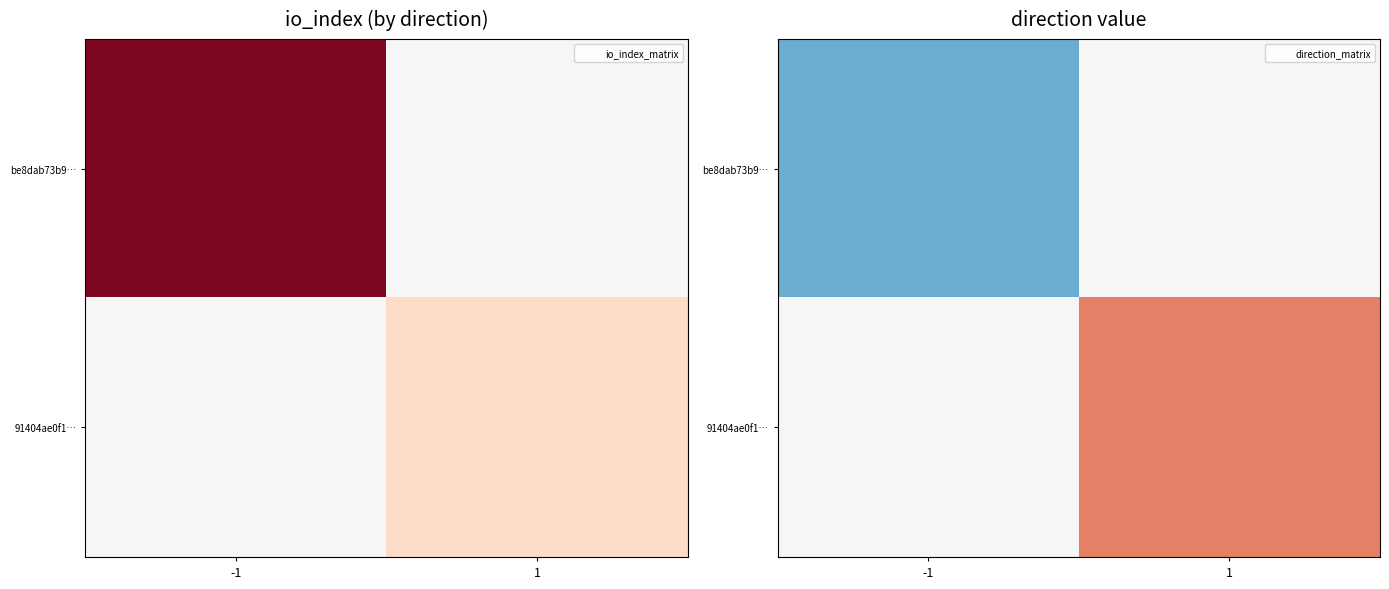

Is the value of be8dab73b9… at 1 greater than the value of 91404ae0f1… at 1?

No